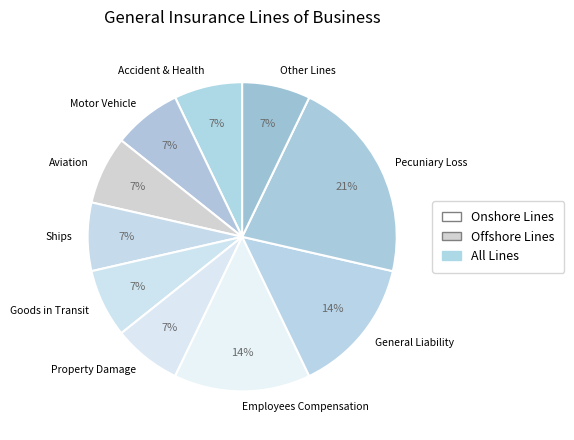

To the nearest percent, what is the difference between the largest and smallest slice percentages?

14%